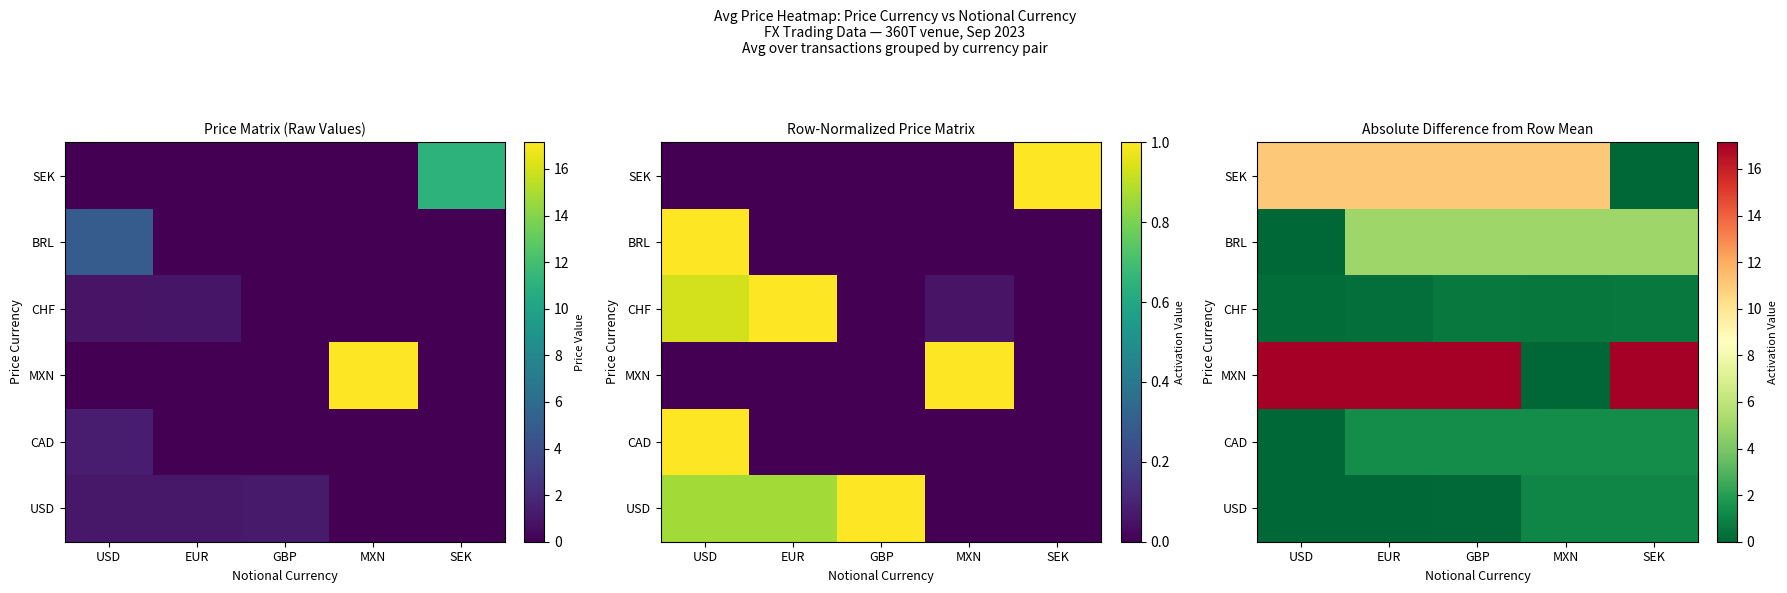

What is the total value across all series at MXN?

19.2